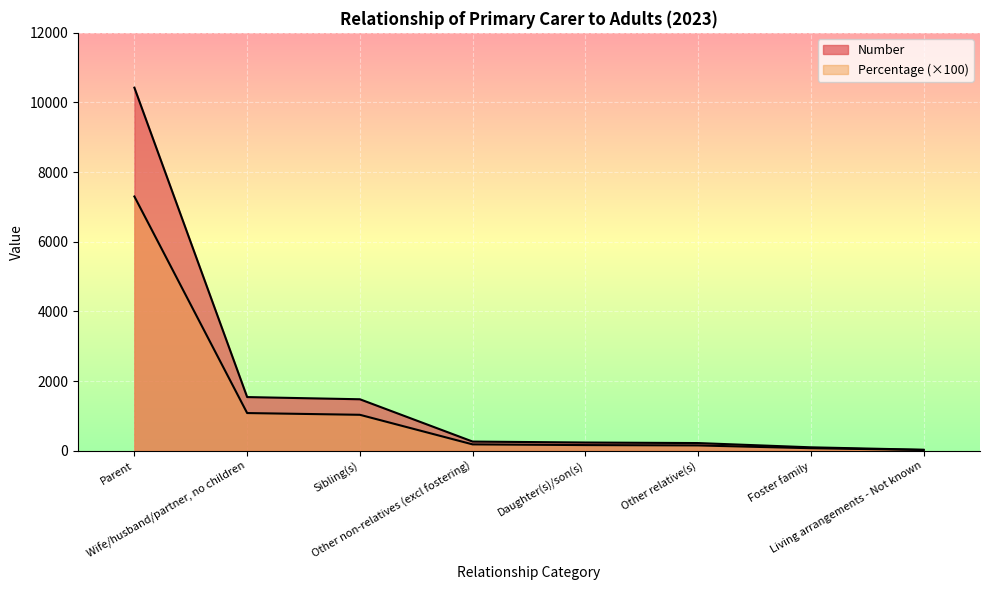

Does the chart display data point markers on the line(s)?

No